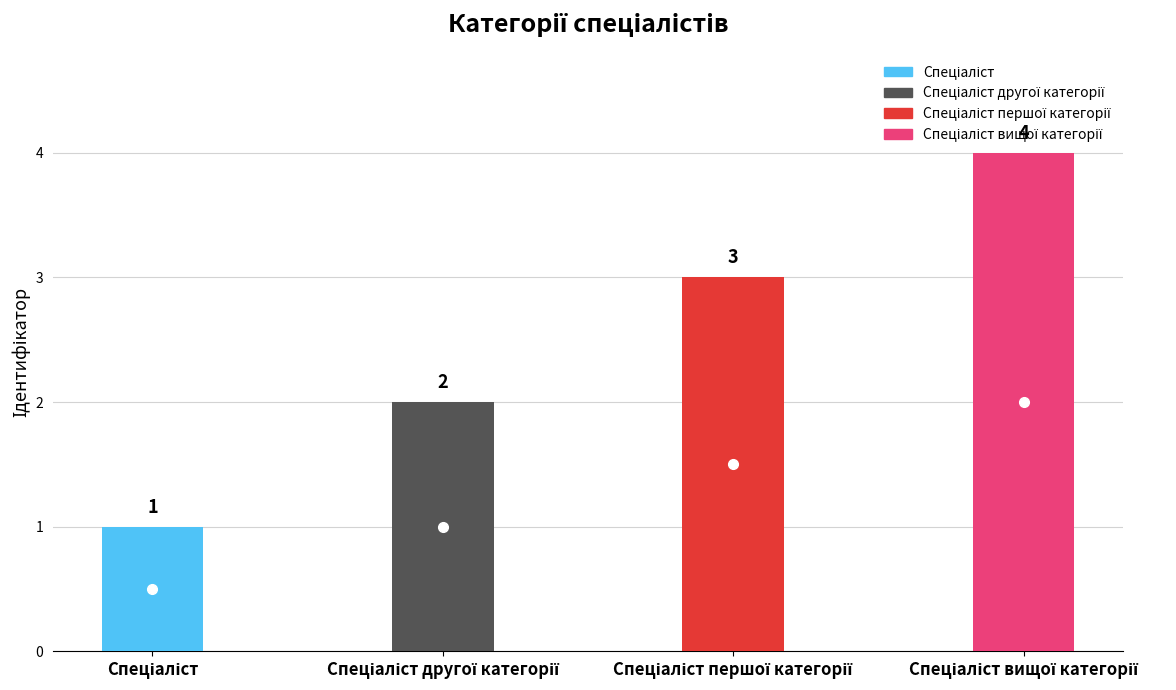

What is the difference between the second highest and second lowest values?

1